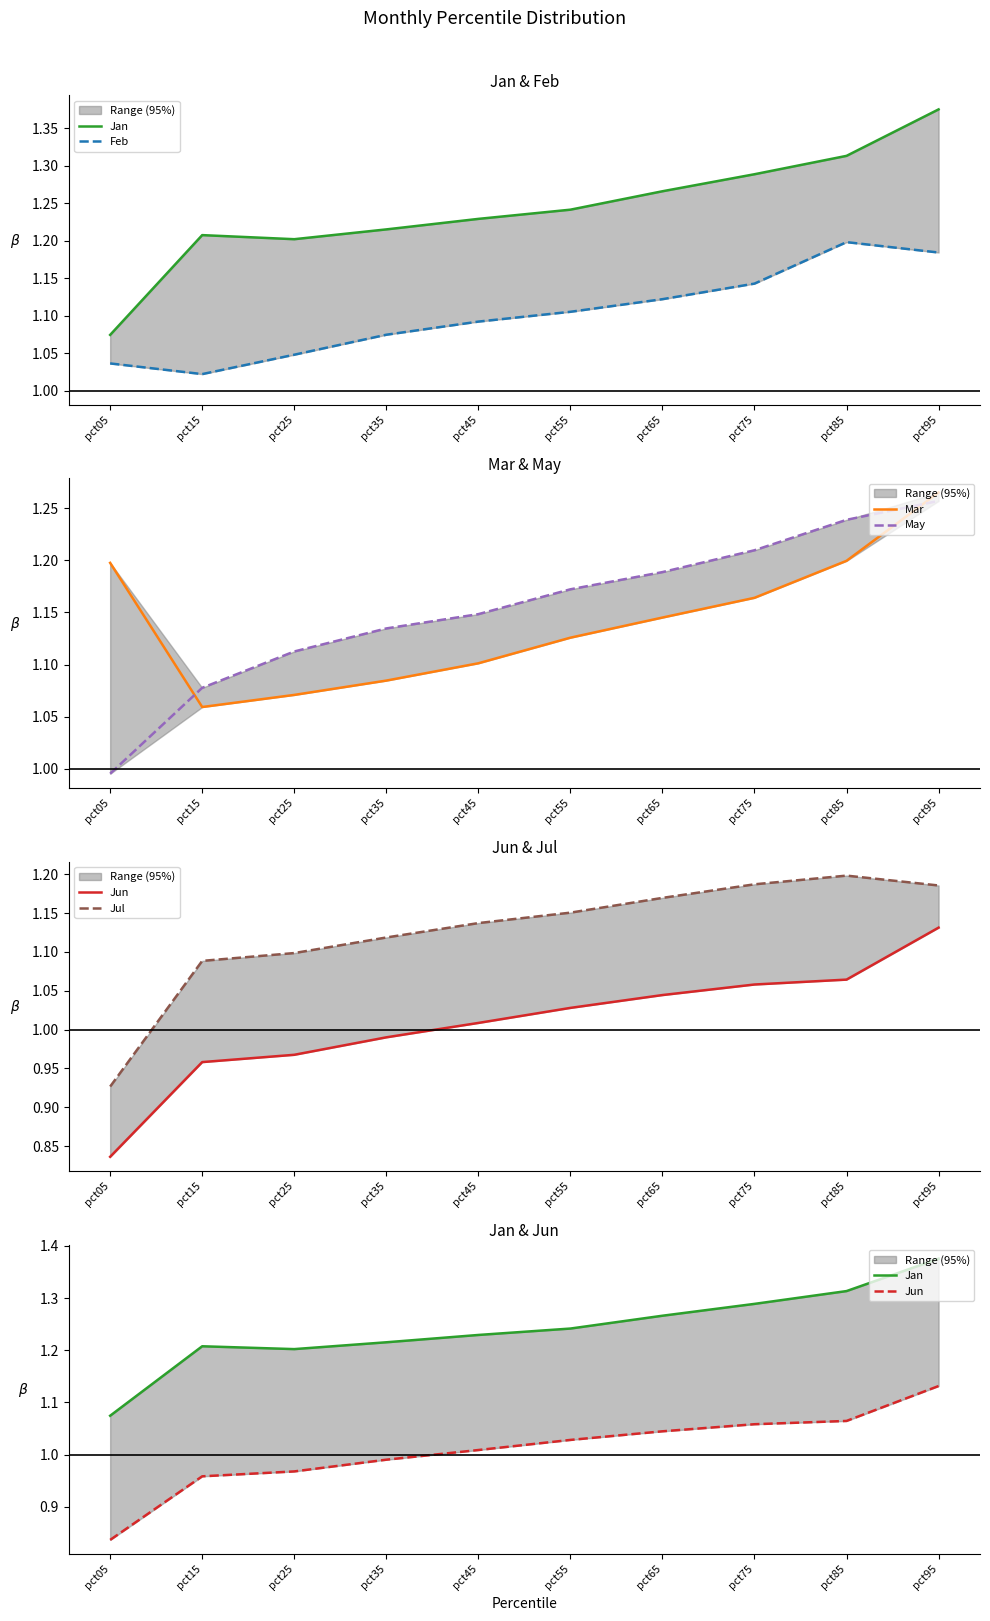

What is the spread (max minus min) of values at pct15?

0.2